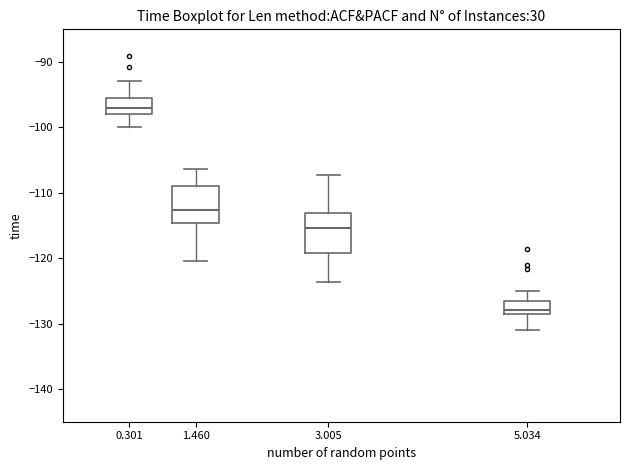

Which box's median line is the highest?

0.301